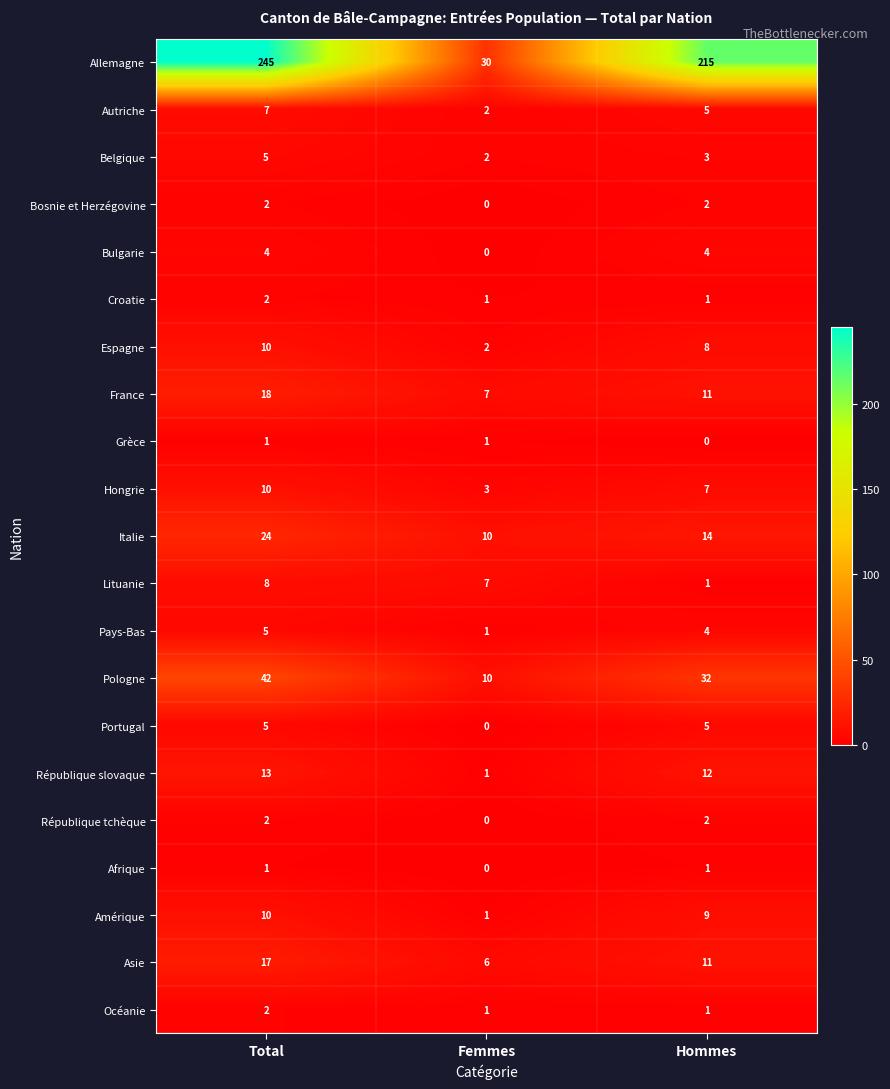

What is the greatest value displayed?

245